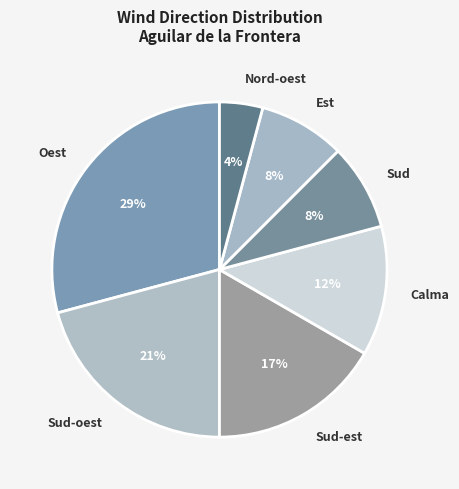

To the nearest percent, what portion does Sud represent?

8%